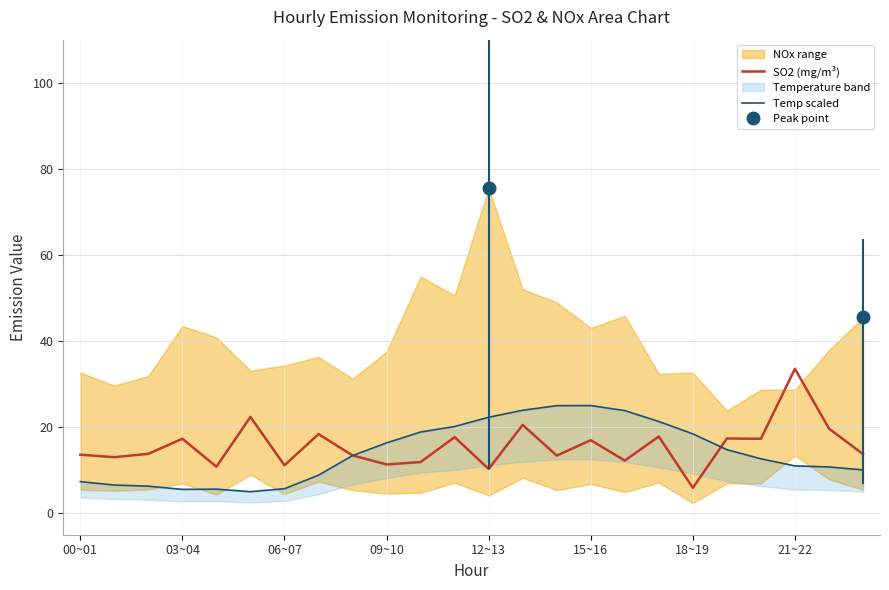

Reading right to left, what are all the values shown in this chart?

SO2 (mg/m³): 13.7	19.7	33.5	17.3	17.4	5.9	17.8	12.2	17.0	13.4	20.5	10.3	17.7	11.9	11.3	13.4	18.4	11.1	22.4	10.8	17.3	13.8	13.0	13.6
Temp scaled: 10.1	10.7	11.0	12.6	14.8	18.4	21.3	23.8	25.0	25.0	23.9	22.3	20.1	18.9	16.3	13.4	8.8	5.7	5.0	5.6	5.5	6.3	6.5	7.3